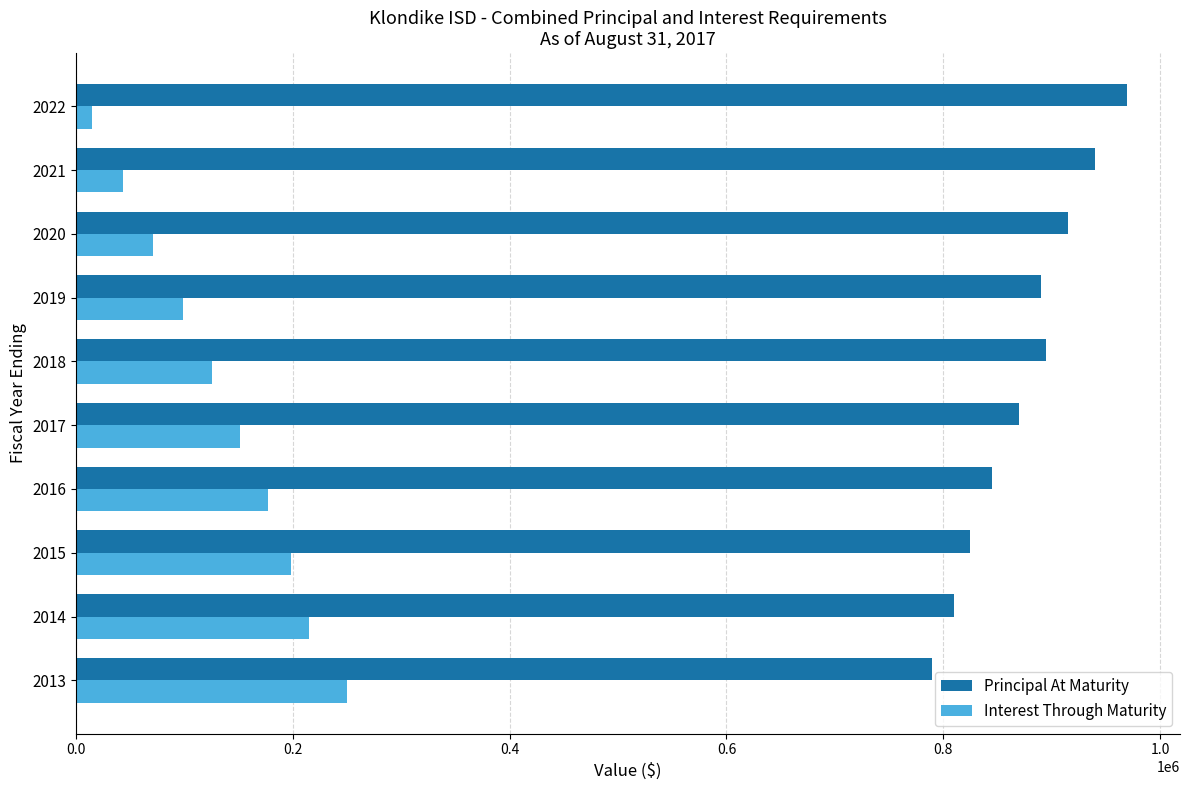

What is the greatest value displayed?

970000.0